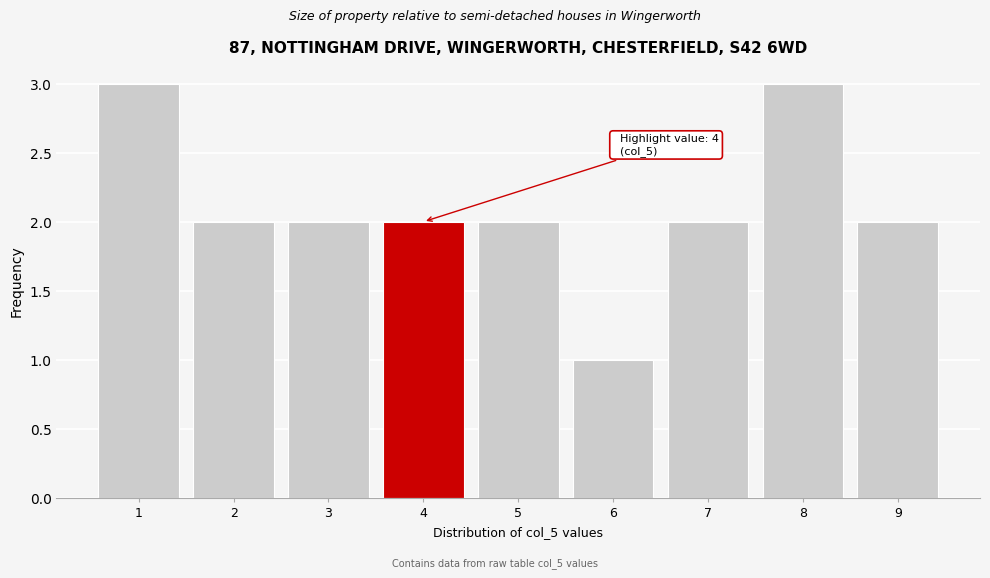

Reading right to left, transcribe all the data shown in this chart.

2	3	2	1	2	2	2	2	3